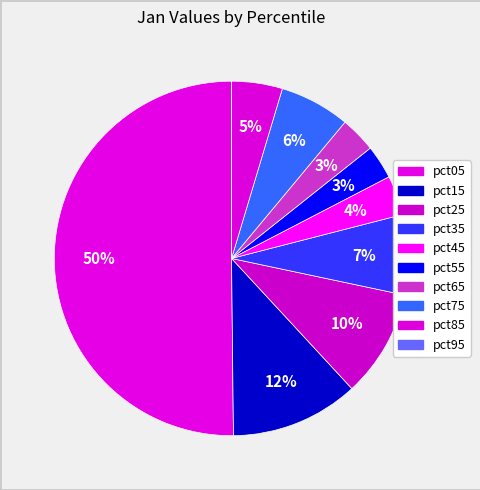

Is it true that pct15 is 1% of the pie?

False